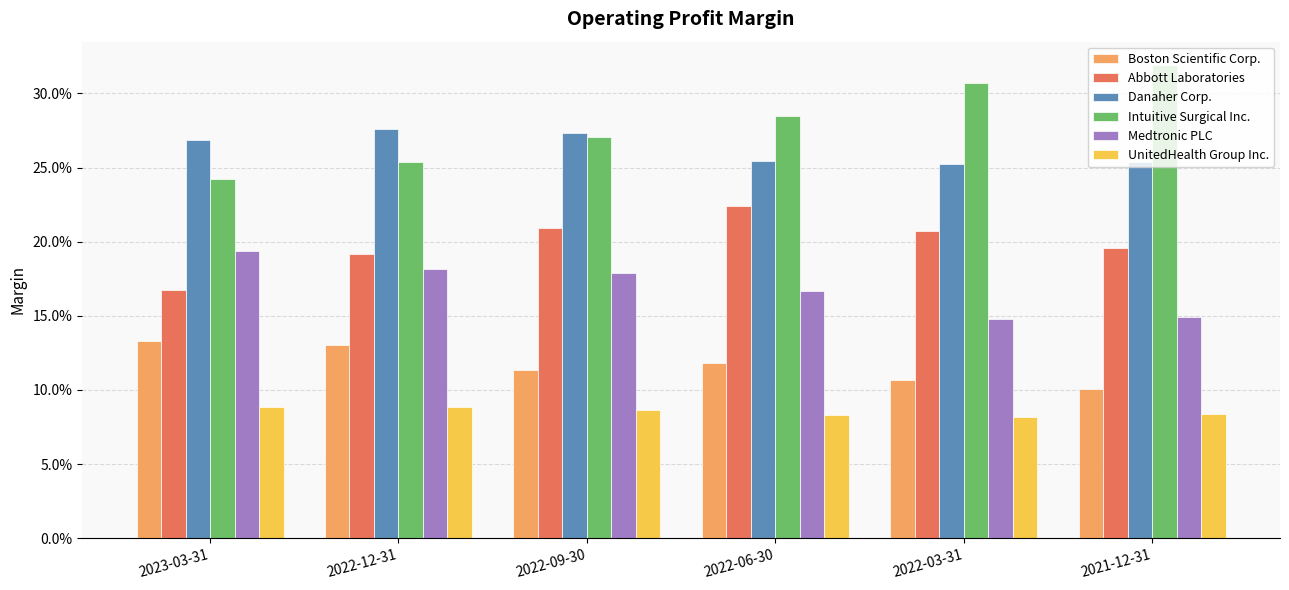

Where is Danaher Corp. nearest to the value 0?

2022-03-31